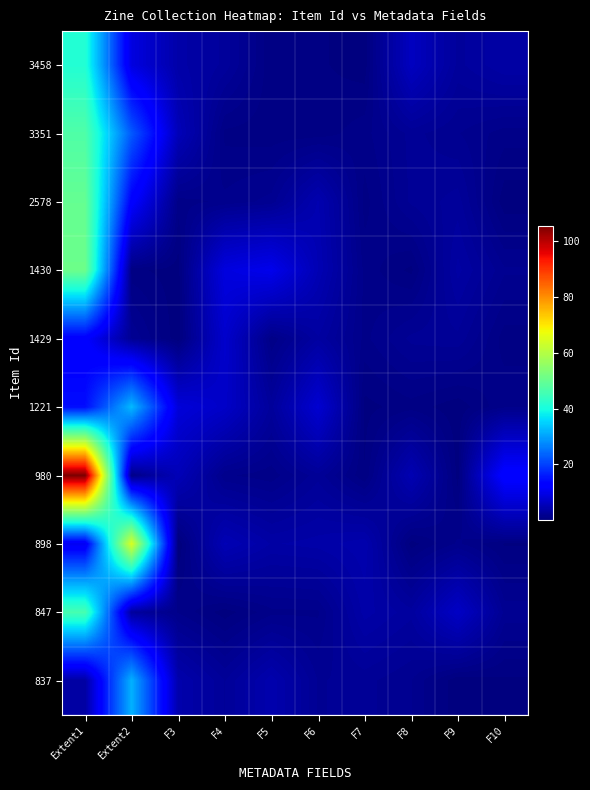

Reading left to right, extract all data points from this chart.

3458: Extent1=41.4	Extent2=9.0	F3=4.0	F4=2.7	F5=0.5	F6=0.5	F7=0.2	F8=6.0	F9=2.8	F10=3.7
3351: Extent1=47.1	Extent2=22.5	F3=5.4	F4=0.7	F5=0.6	F6=0.6	F7=1.1	F8=2.2	F9=1.7	F10=1.0
2578: Extent1=49.8	Extent2=12.5	F3=1.0	F4=1.4	F5=1.8	F6=4.6	F7=0.7	F8=2.2	F9=2.7	F10=0.1
1430: Extent1=50.8	Extent2=0.6	F3=0.2	F4=8.9	F5=10.1	F6=5.0	F7=1.1	F8=0.3	F9=3.5	F10=1.7
1429: Extent1=12.4	Extent2=2.1	F3=0.1	F4=7.2	F5=0.9	F6=3.3	F7=1.1	F8=2.2	F9=2.4	F10=0.6
1221: Extent1=14.5	Extent2=32.5	F3=8.4	F4=6.8	F5=2.7	F6=7.6	F7=0.3	F8=0.7	F9=0.1	F10=1.2
980: Extent1=105.5	Extent2=0.9	F3=5.3	F4=1.3	F5=1.0	F6=2.3	F7=0.5	F8=4.9	F9=0.2	F10=13.0
898: Extent1=10.4	Extent2=64.7	F3=0.0	F4=5.1	F5=3.7	F6=3.9	F7=4.4	F8=0.2	F9=1.3	F10=0.4
847: Extent1=46.0	Extent2=2.9	F3=1.2	F4=0.2	F5=1.1	F6=1.2	F7=3.9	F8=3.0	F9=6.5	F10=1.9
837: Extent1=3.4	Extent2=31.7	F3=4.3	F4=2.5	F5=4.4	F6=2.0	F7=2.2	F8=1.7	F9=0.1	F10=0.3